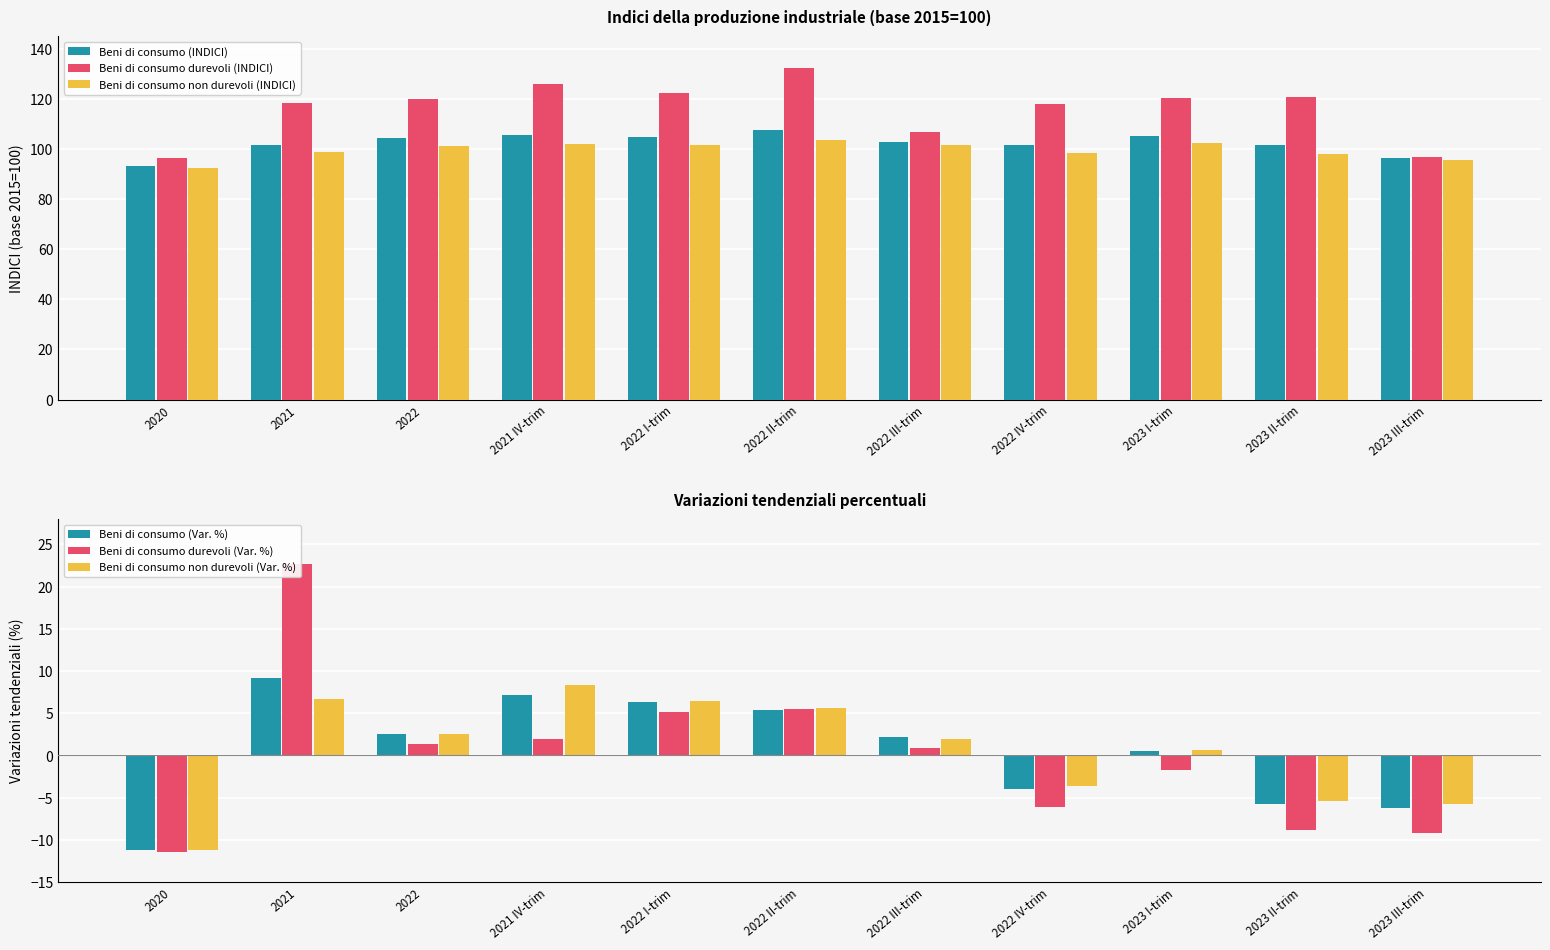

At which label does Beni di consumo non durevoli (Var. %) first exceed 2?

2021